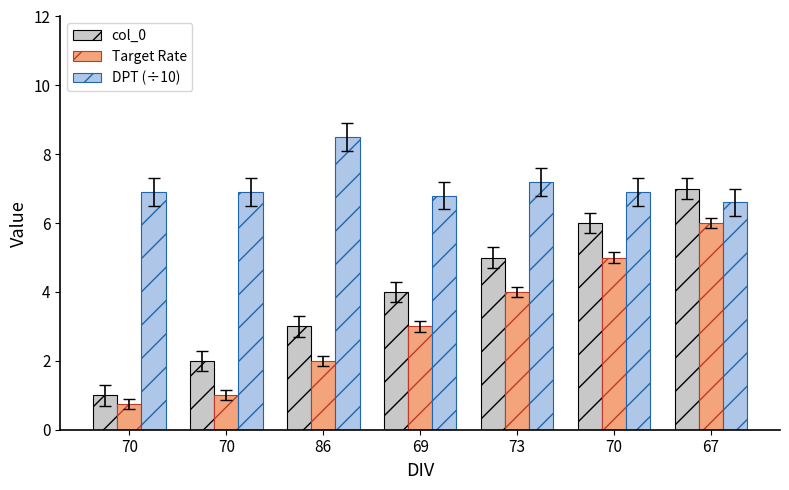

What is the difference between the maximum and minimum values in the DPT (÷10) series?

1.9